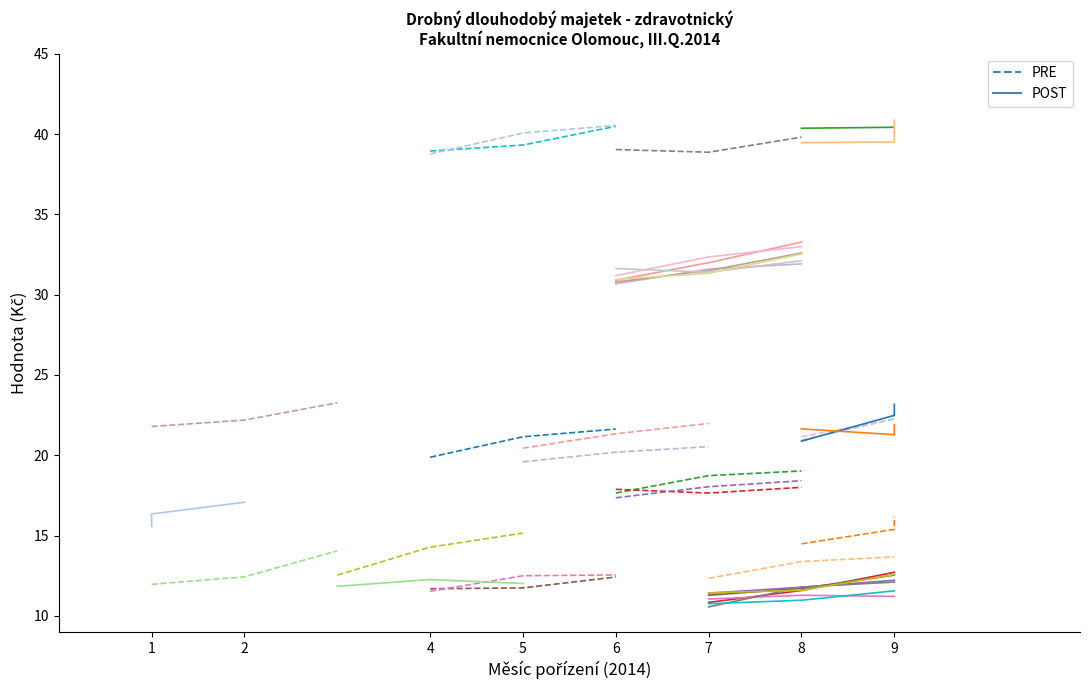

Which series has the largest range (max minus min)?

POST